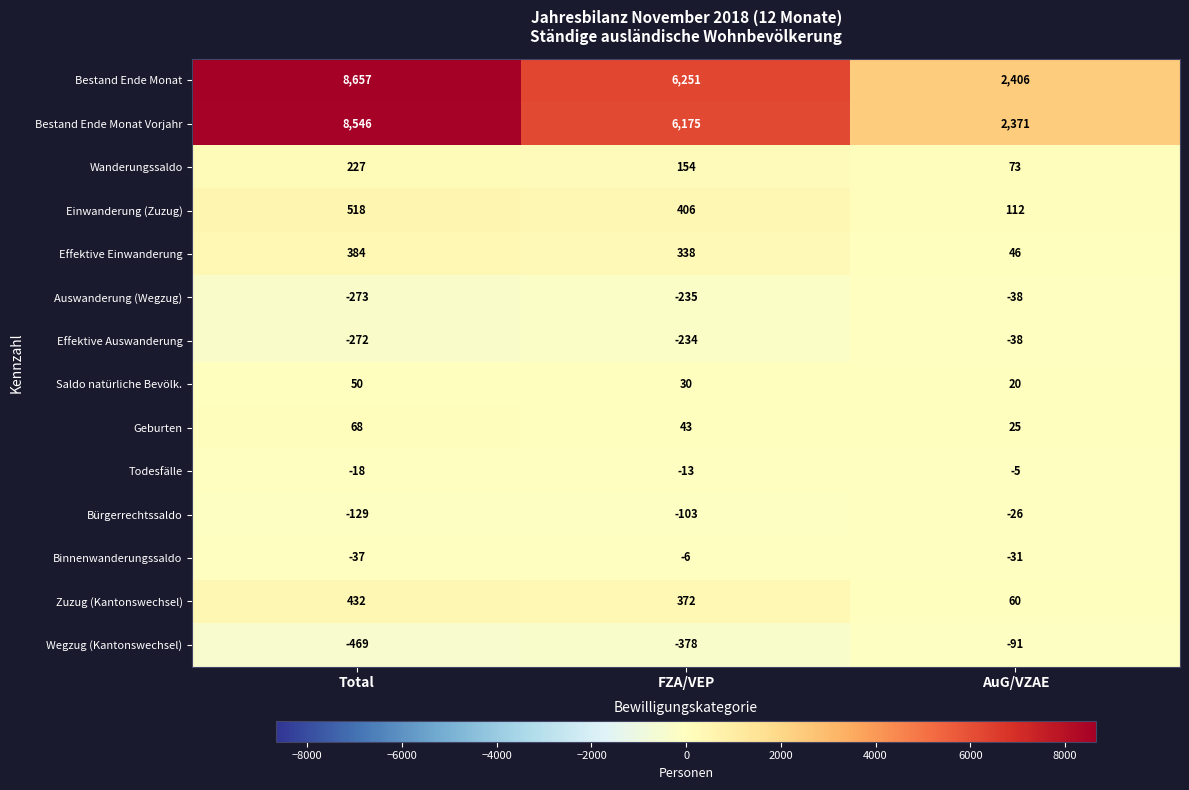

Count the number of categories in the chart.

3